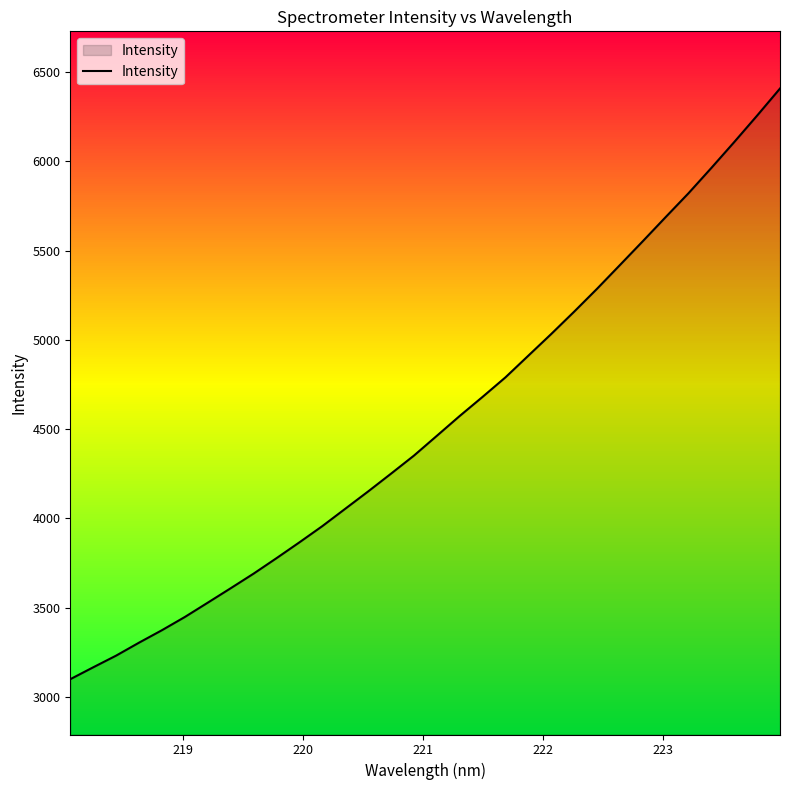

What is the difference between the maximum and minimum values?

3309.9